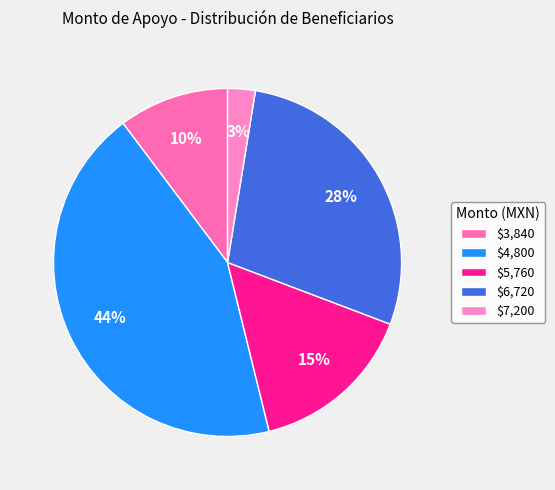

Does any single category account for the majority?

No